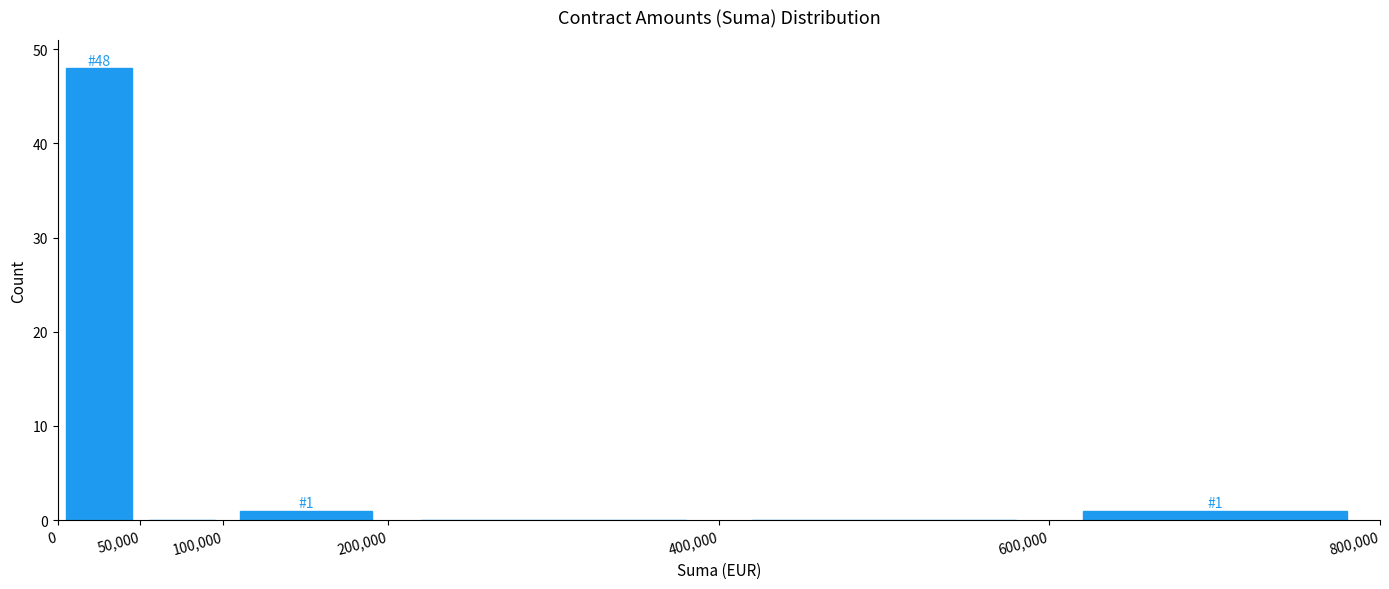

Which range on the x-axis has the tallest bar?

0 to 50,000